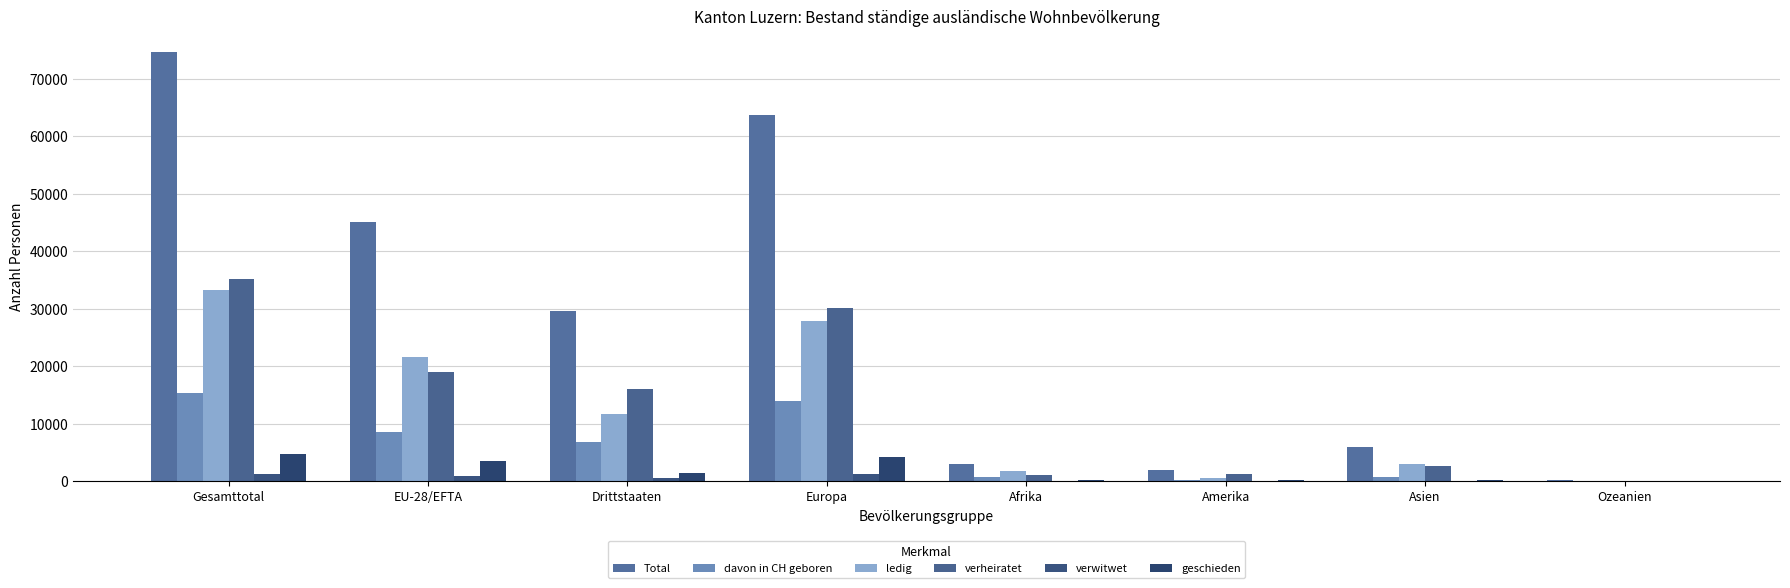

What is the sum of all geschieden values?

14254